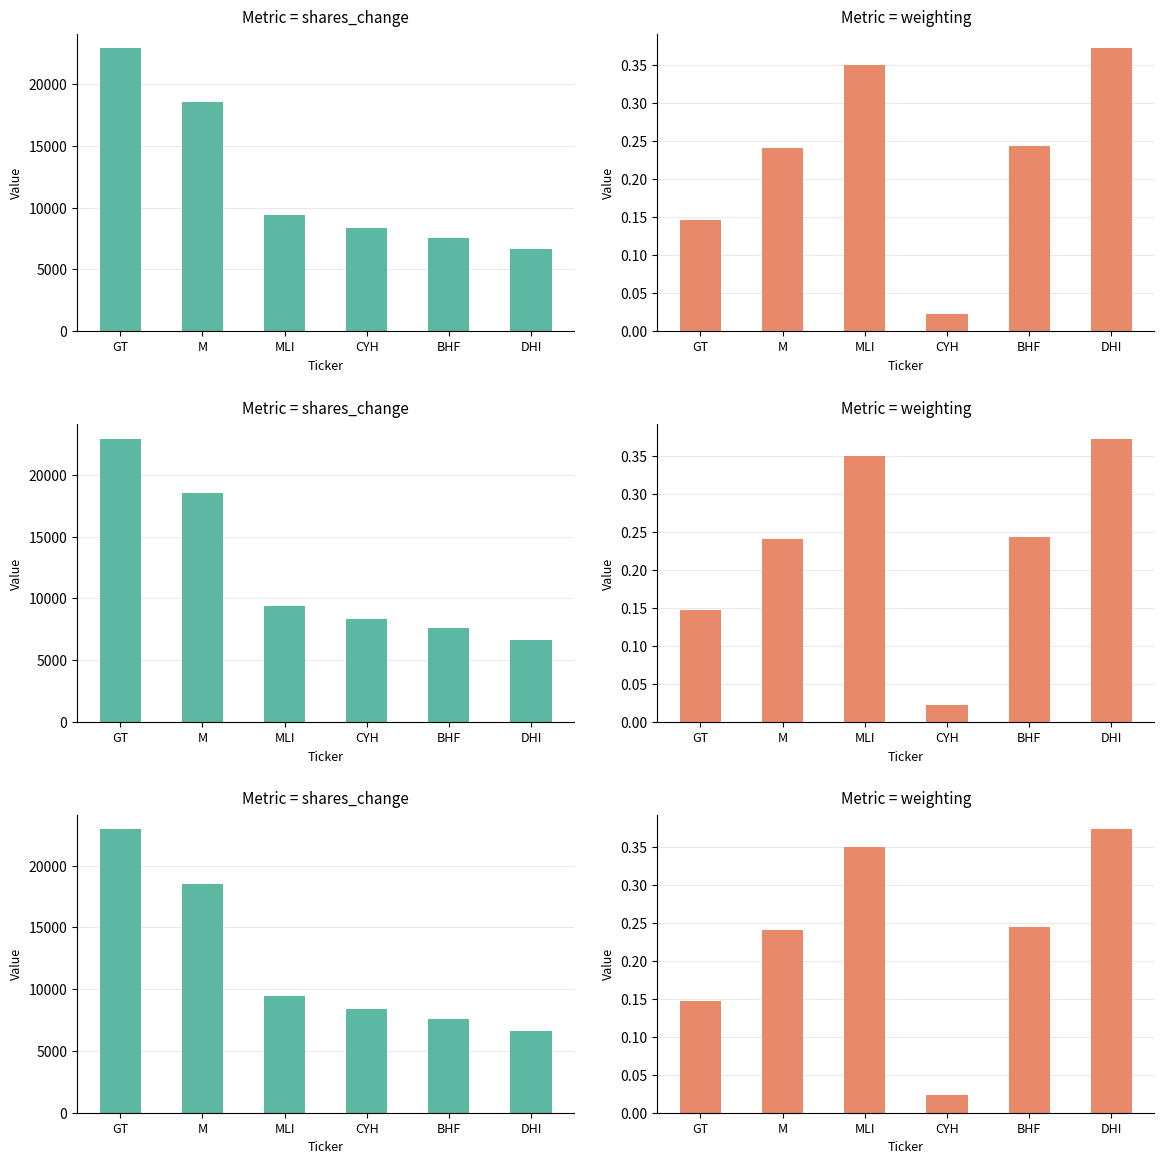

What is the value of the Metric = weighting bar at the 3rd from the left?

0.3